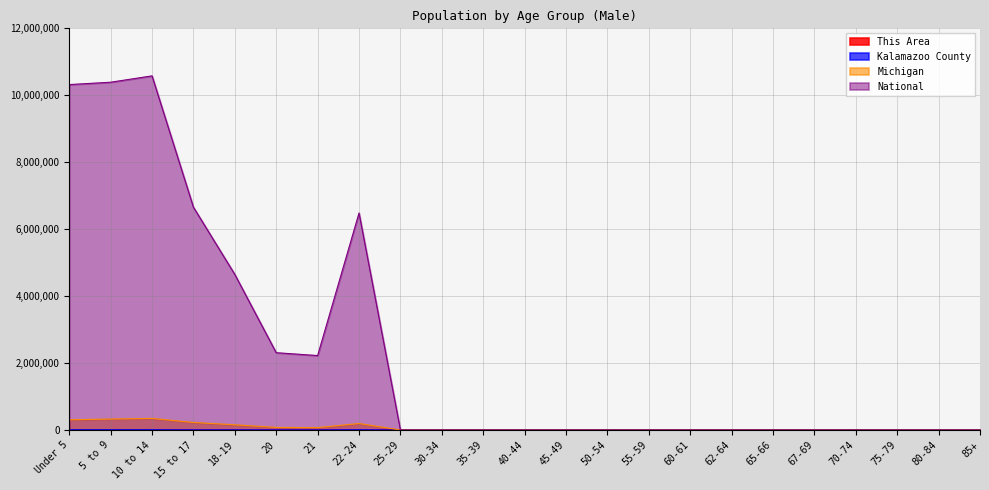

True or false: Michigan and Kalamazoo County cross at least once.

False